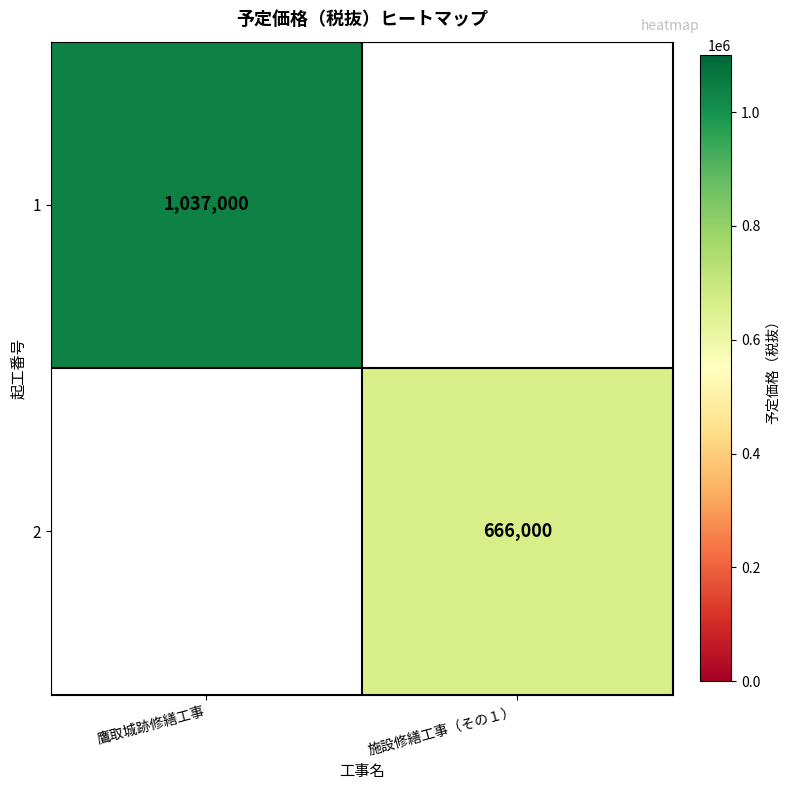

Is the value of 1 at 鷹取城跡修繕工事 greater than the value of 2 at 施設修繕工事（その１）?

Yes